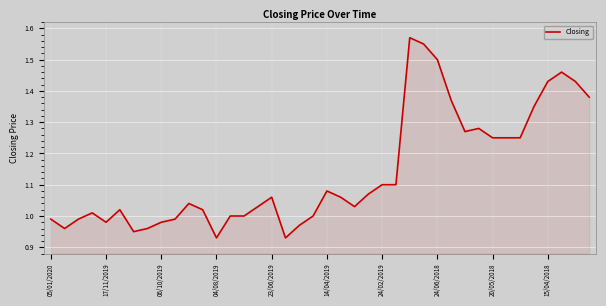

What is the difference between the maximum and minimum values?

0.6